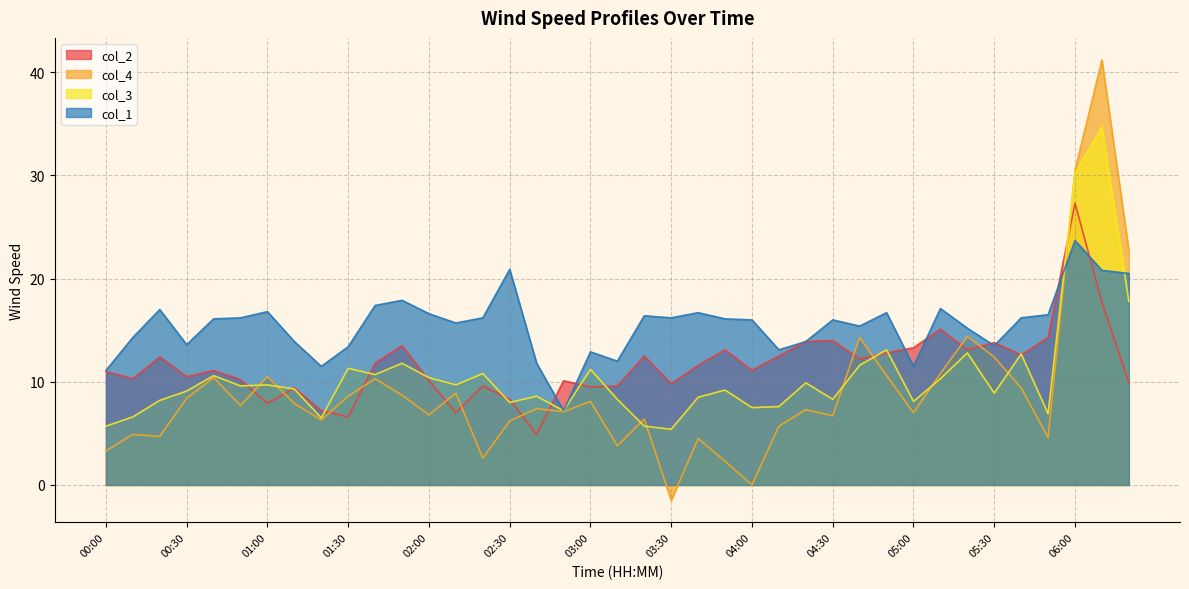

Reading left to right, transcribe all the data shown in this chart.

col_2: 11.0	10.3	12.4	10.5	11.1	10.2	7.9	9.4	7.2	6.6	11.8	13.5	10.1	7.0	9.6	8.3	4.9	10.1	9.5	9.6	12.5	9.8	11.6	13.1	11.1	12.5	13.9	14.0	12.2	12.8	13.3	15.1	13.1	13.8	12.6	14.3	27.3	17.7	9.9
col_4: 3.3	4.9	4.7	8.4	10.4	7.7	10.5	7.9	6.3	8.6	10.3	8.7	6.8	8.9	2.6	6.2	7.4	7.1	8.1	3.8	6.4	-1.5	4.5	2.3	0.0	5.7	7.3	6.7	14.3	10.6	7.0	10.8	14.4	12.4	9.4	4.6	30.5	41.2	22.7
col_3: 5.7	6.6	8.2	9.1	10.6	9.6	9.7	9.3	6.5	11.3	10.7	11.8	10.4	9.7	10.8	8.0	8.6	7.2	11.2	8.3	5.7	5.4	8.5	9.2	7.5	7.6	9.9	8.3	11.6	13.1	8.1	10.3	12.8	8.9	12.7	6.9	30.2	34.7	17.8
col_1: 11.1	14.3	17.0	13.6	16.1	16.2	16.8	13.9	11.5	13.4	17.4	17.9	16.6	15.7	16.2	20.9	11.8	7.2	12.9	12.0	16.4	16.2	16.7	16.1	16.0	13.1	13.9	16.0	15.4	16.7	11.5	17.1	15.2	13.5	16.2	16.5	23.7	20.8	20.5